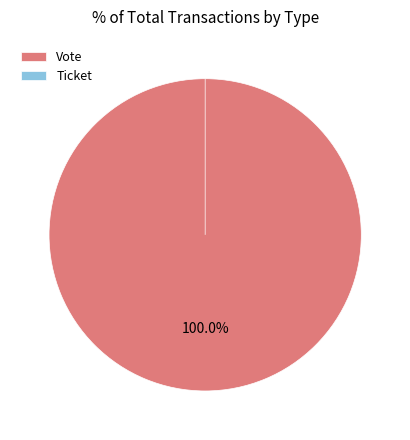

To the nearest percent, what is the difference between the largest and smallest slice percentages?

100%